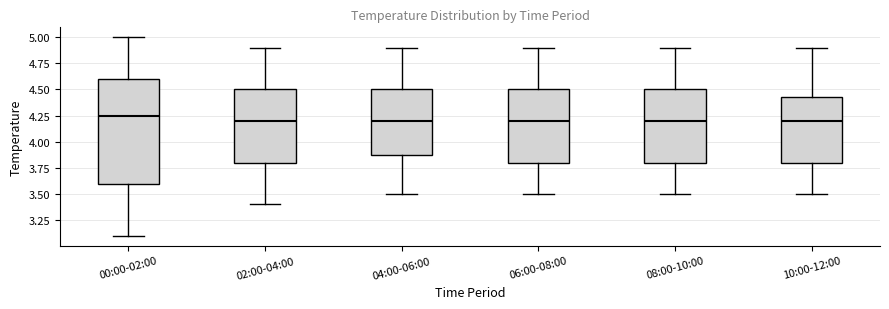

Reading left to right, read every box against the y-axis: the position of its median line, the range the box covers, and the ends of its whiskers. The values are not printed on the chart, so give them approximately, as read against the axis.

00:00-02:00: median 4.25, box 3.60 to 4.60, whiskers 3.10 to 5.00
02:00-04:00: median 4.20, box 3.80 to 4.50, whiskers 3.40 to 4.90
04:00-06:00: median 4.20, box 3.90 to 4.50, whiskers 3.50 to 4.90
06:00-08:00: median 4.20, box 3.80 to 4.50, whiskers 3.50 to 4.90
08:00-10:00: median 4.20, box 3.80 to 4.50, whiskers 3.50 to 4.90
10:00-12:00: median 4.20, box 3.80 to 4.45, whiskers 3.50 to 4.90